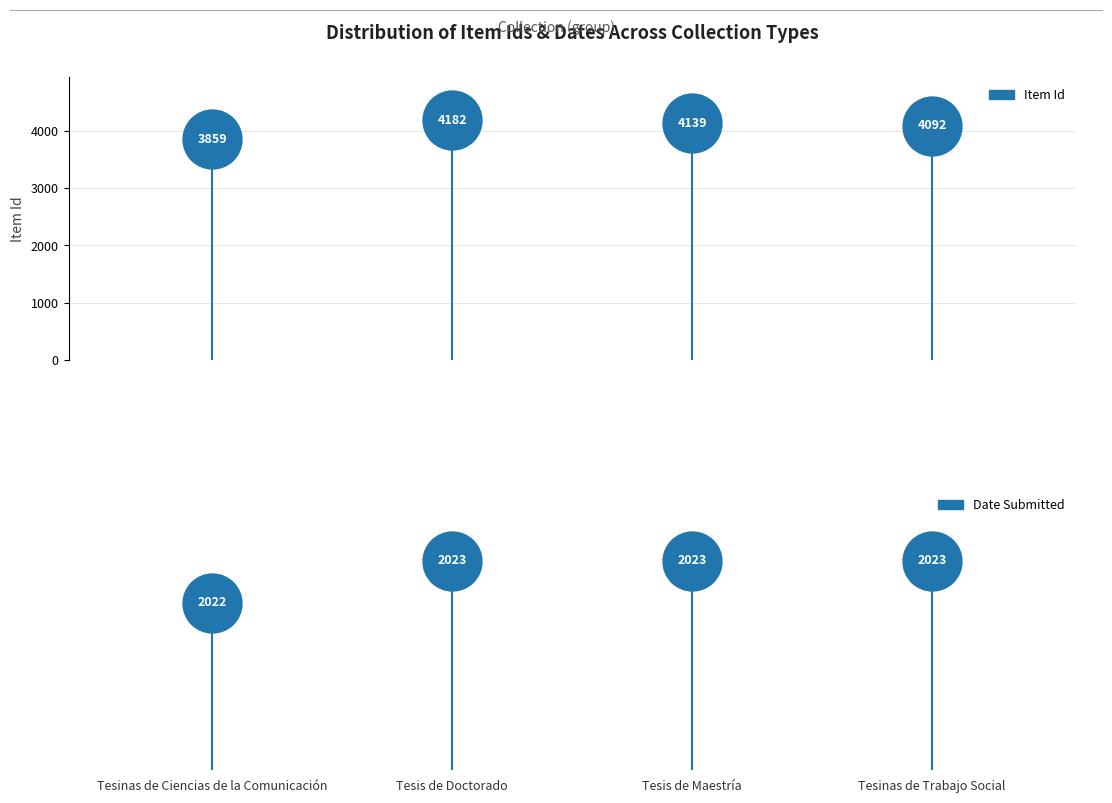

At how many categories does at least one series exceed 2519?

4